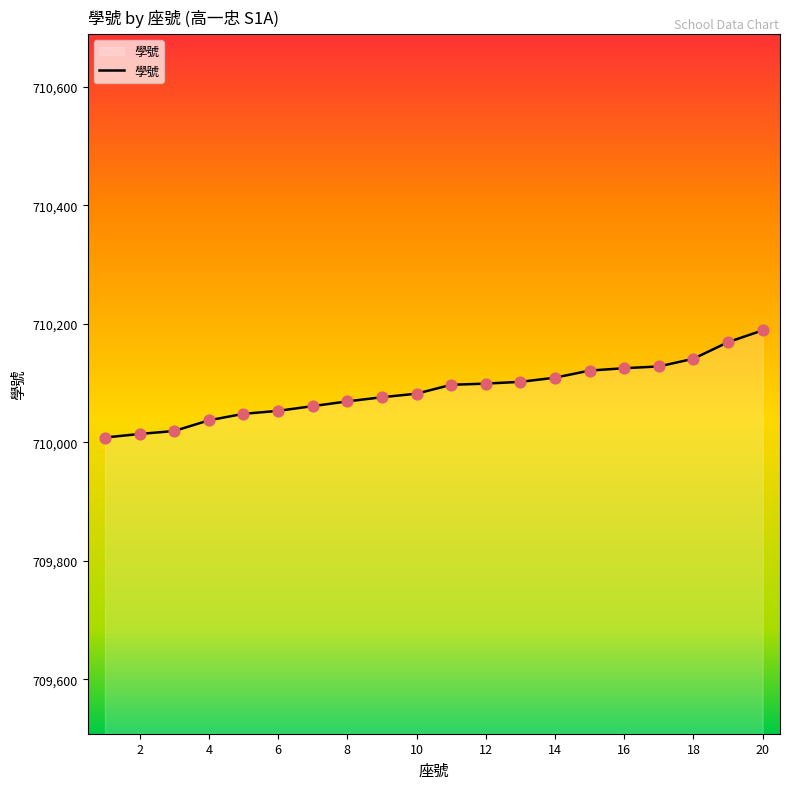

What is the greatest value displayed?

710189